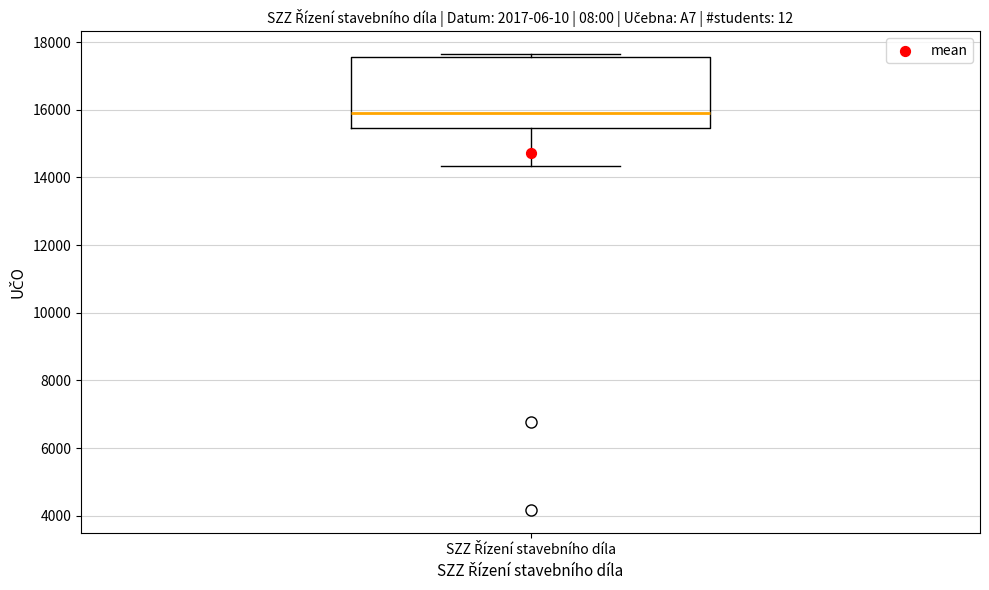

Where is the lower edge of the box for SZZ Řízení stavebního díla on the y-axis? The values are not printed on the chart, so give them approximately, as read against the axis.

15400